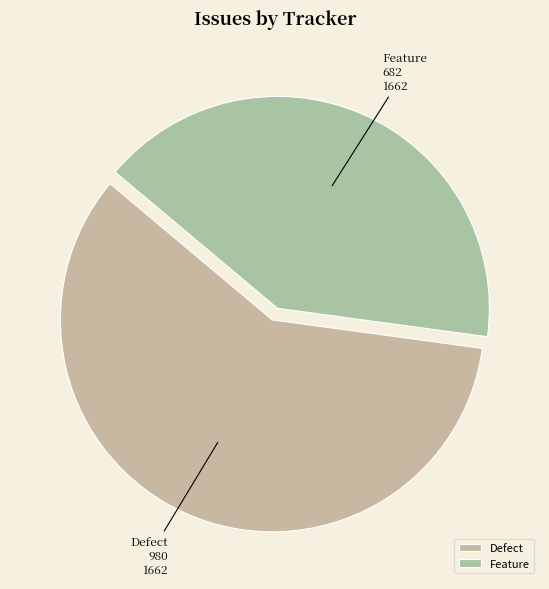

Is there a majority slice in this chart?

Yes